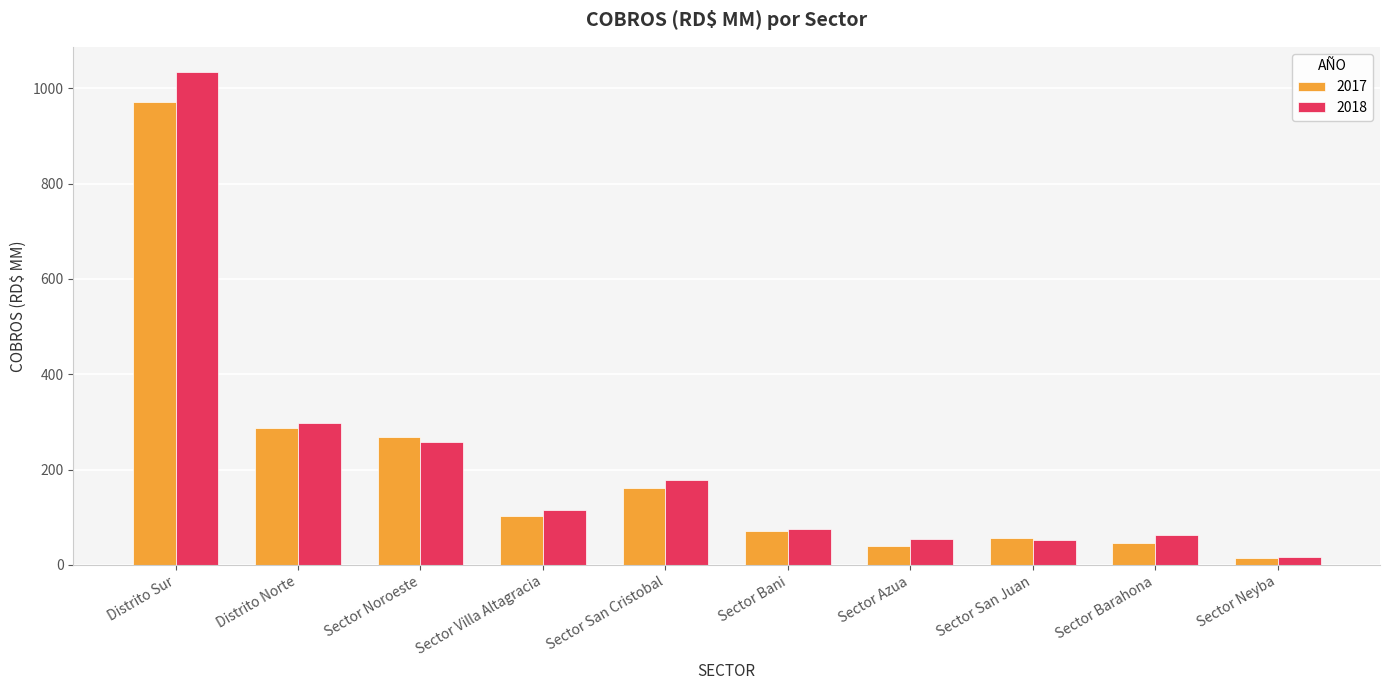

Is it true that 2017 equals 288.0 at Distrito Norte?

True